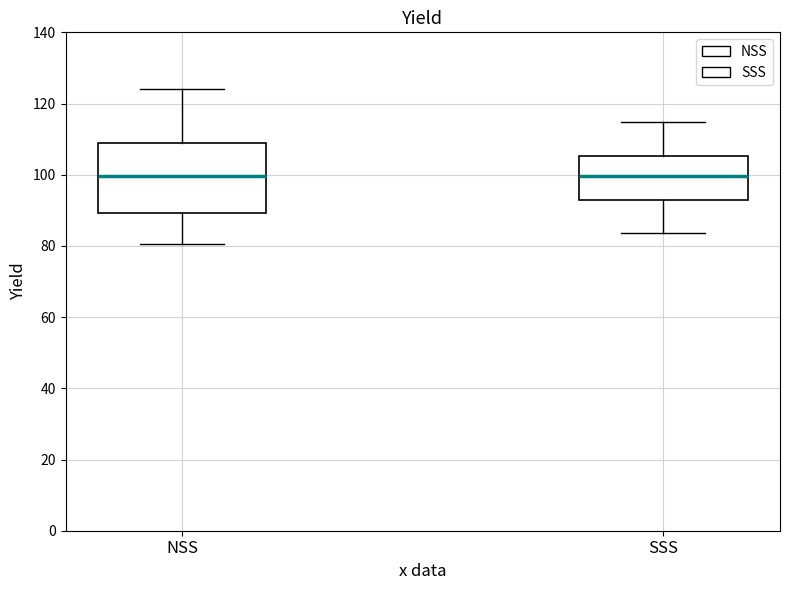

Reading left to right, read every box against the y-axis: the position of its median line, the range the box covers, and the ends of its whiskers. The values are not printed on the chart, so give them approximately, as read against the axis.

NSS: median 100, box 90 to 108, whiskers 80 to 124
SSS: median 100, box 94 to 106, whiskers 84 to 114